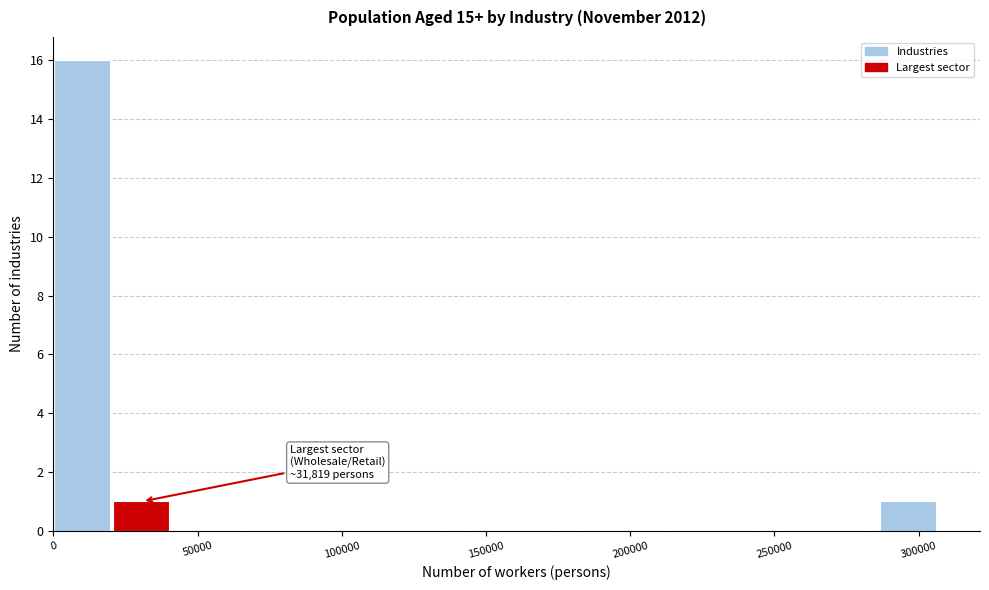

Which range on the x-axis has the tallest bar?

0 to 20000